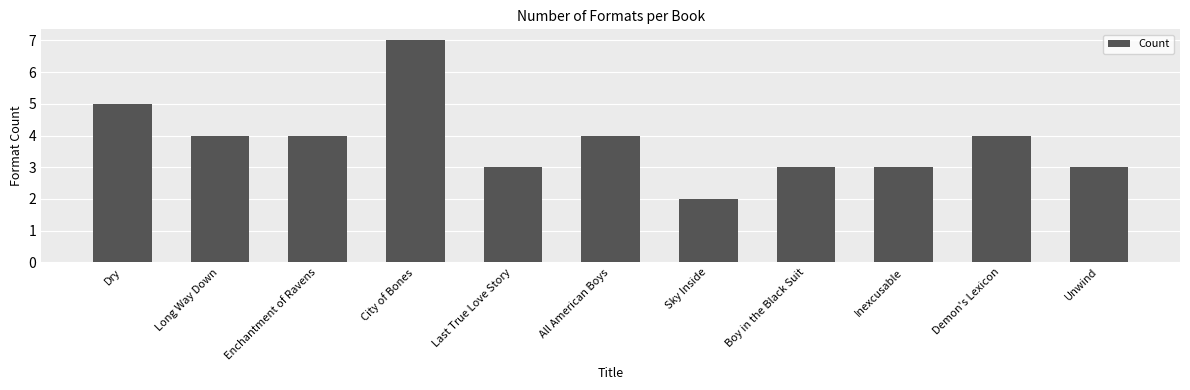

True or false: the data shows 1 at Boy in the Black Suit.

False